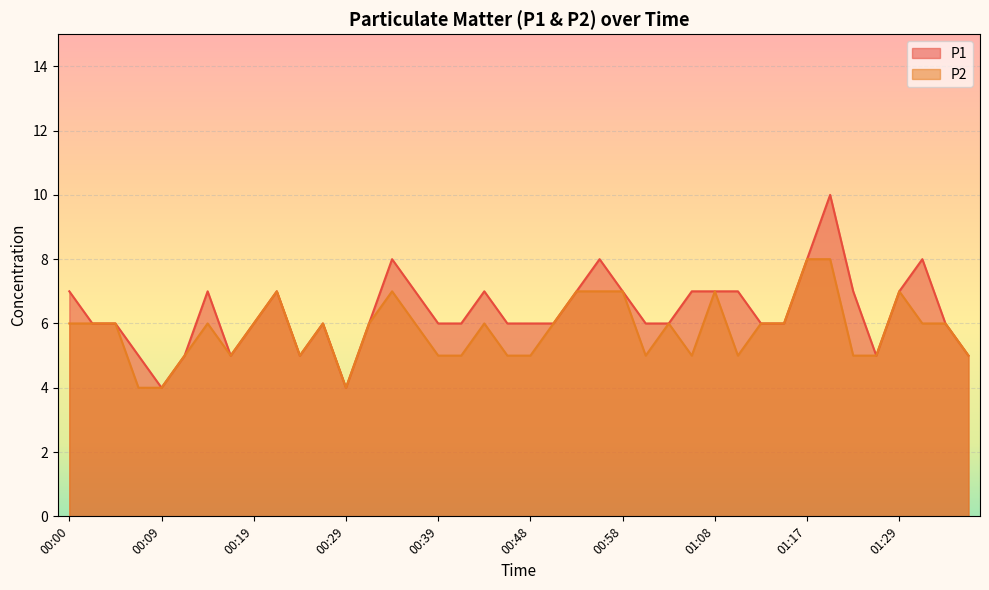

Where does the P1 series first go above 6?

00:00